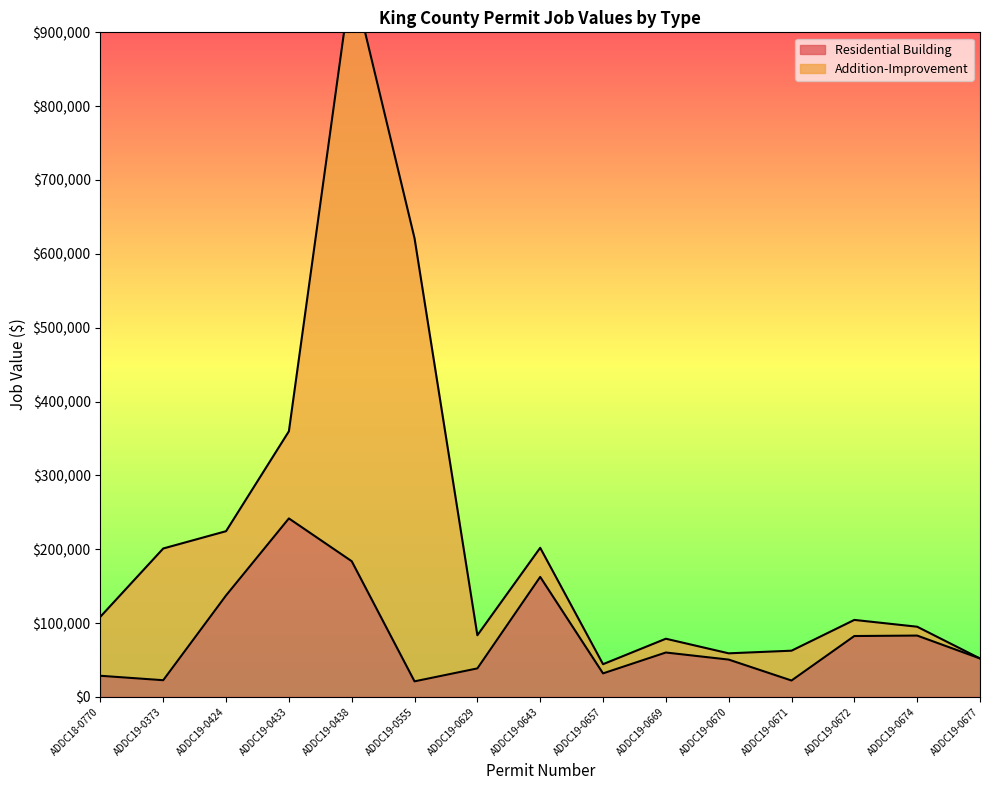

Where does the data first go above 52045?

ADDC19-0424